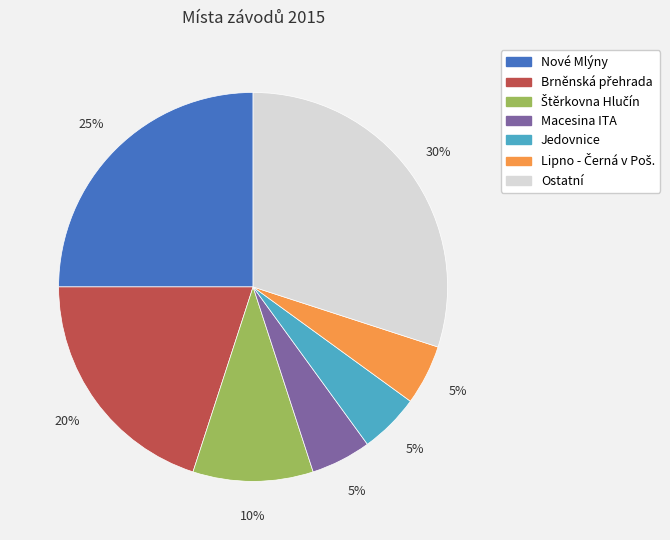

To the nearest percent, what is the difference between the largest and smallest slice percentages?

25%